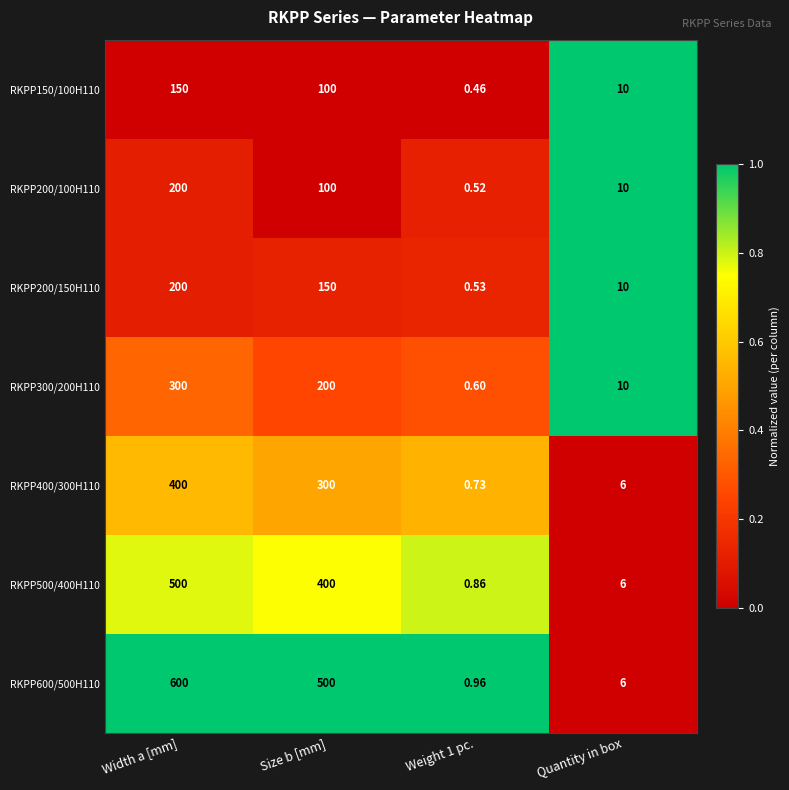

Which series has the largest total across all categories?

RKPP600/500H110